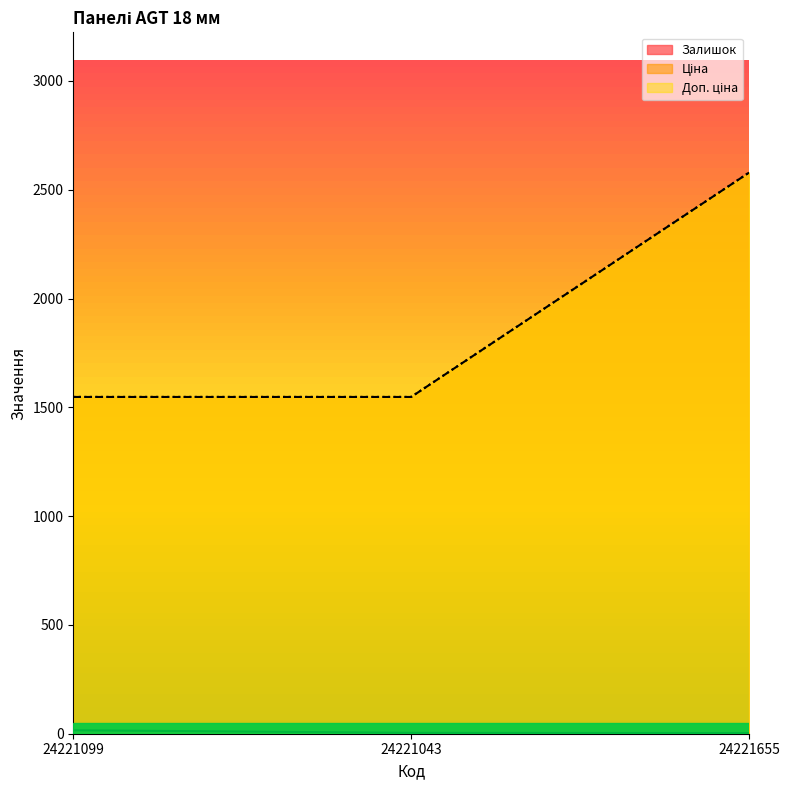

Does the chart display data point markers on the line(s)?

No